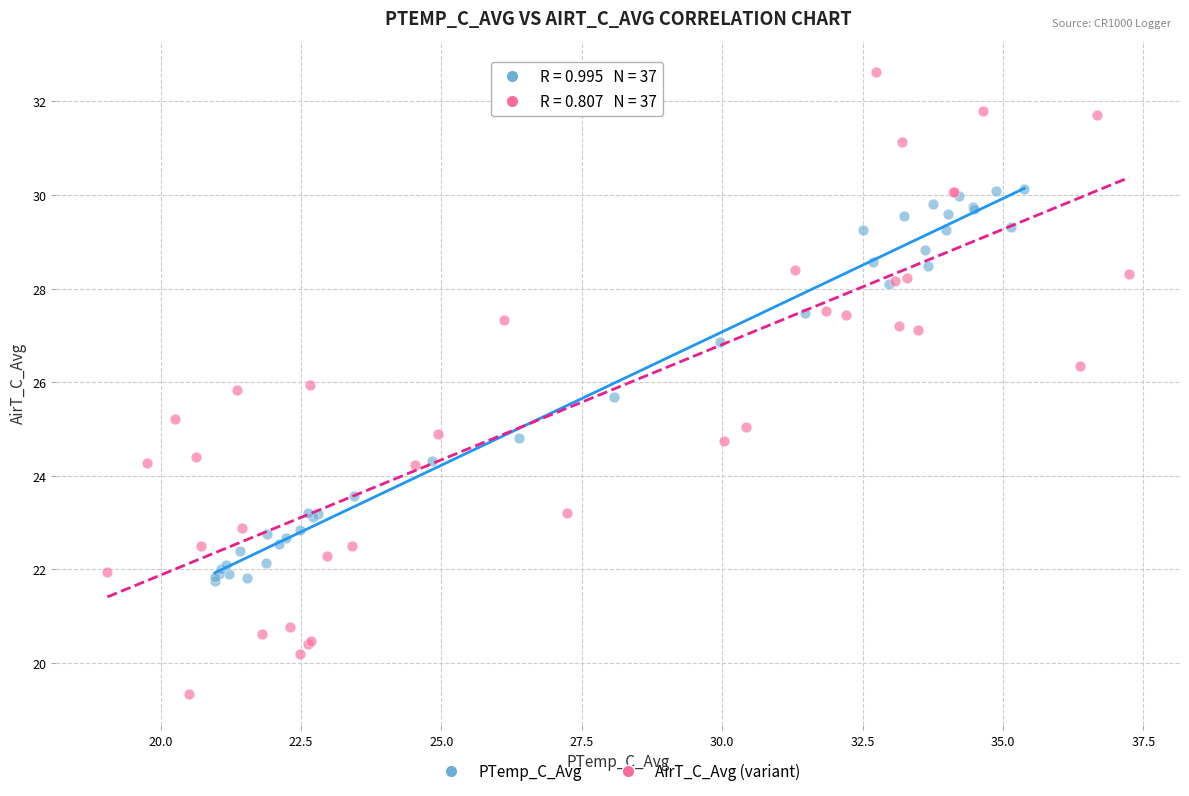

What are all the series names shown in the legend?

PTemp_C_Avg, AirT_C_Avg (variant)